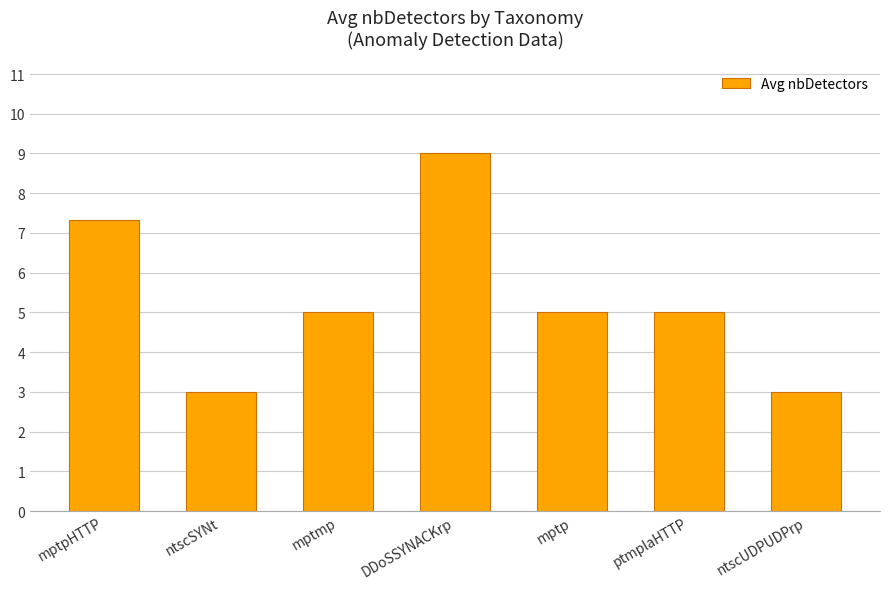

What is the difference between the maximum and minimum values?

6.0